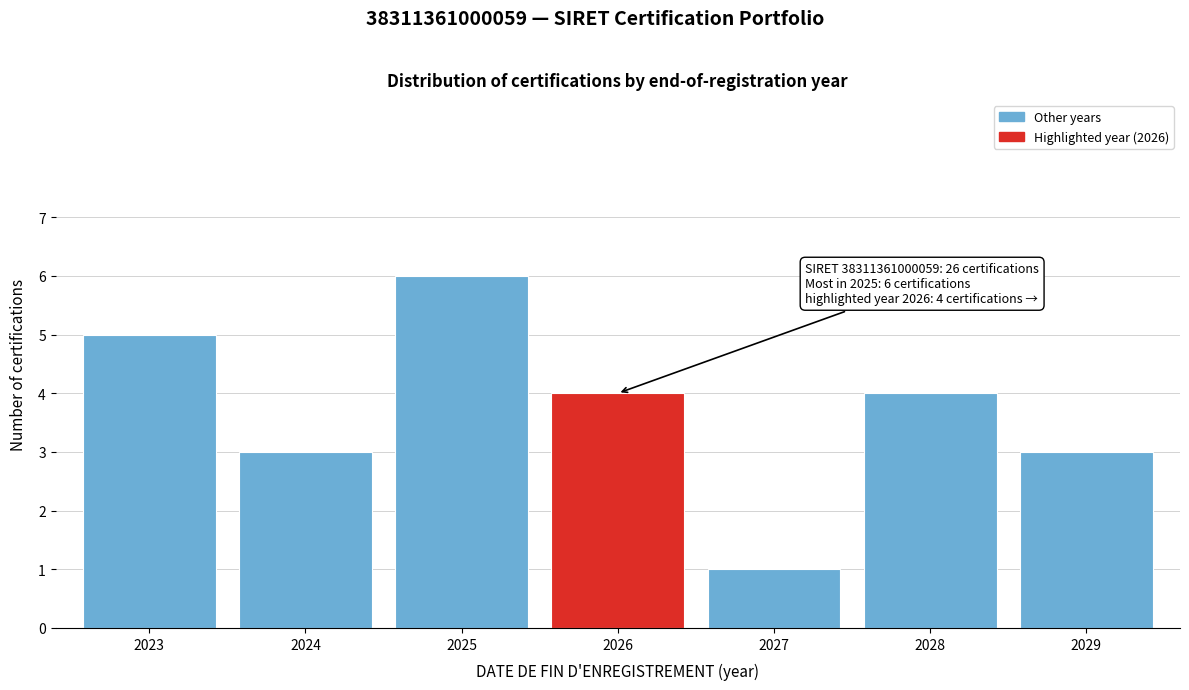

Reading left to right, list all the values displayed in this chart.

2023=5	2024=3	2025=6	2026=4	2027=1	2028=4	2029=3